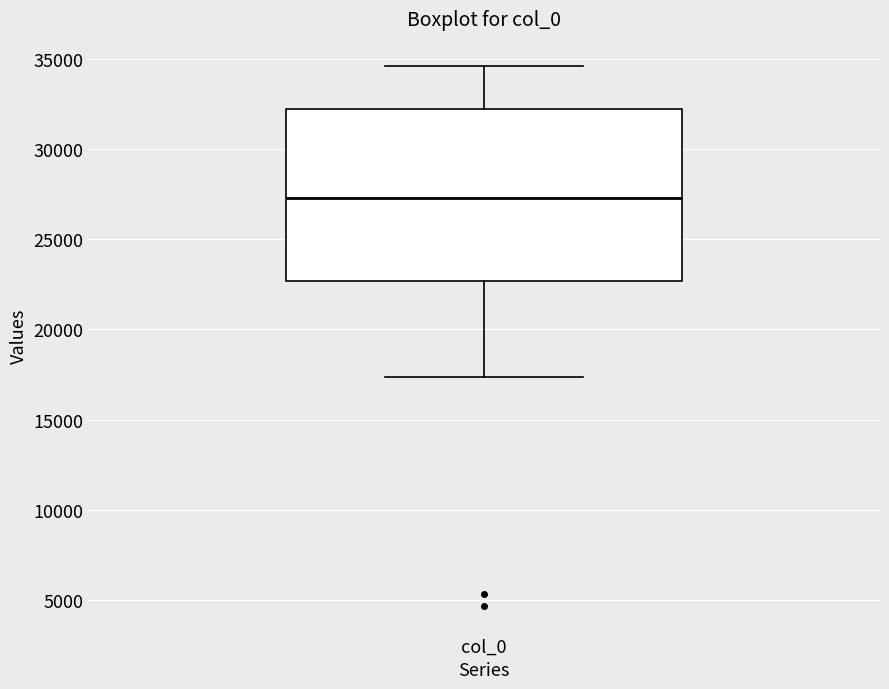

Transcribe this box plot: give where the median line is, the range the box spans, and where the two whiskers end, as read against the y-axis. The values are not printed on the chart, so give them approximately, as read against the axis.

median 27500, box 22500 to 32000, whiskers 17500 to 34500